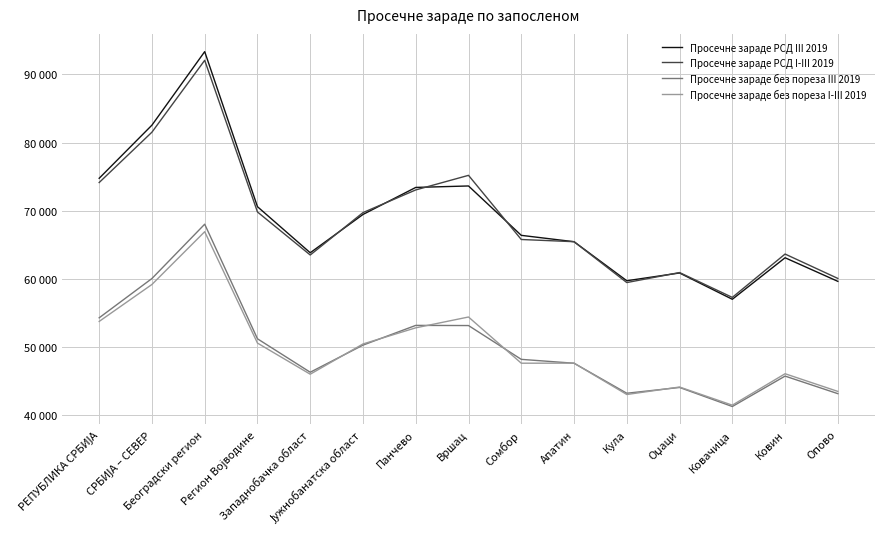

True or false: Просечне зараде РСД III 2019 and Просечне зараде без пореза I-III 2019 intersect in this chart.

False